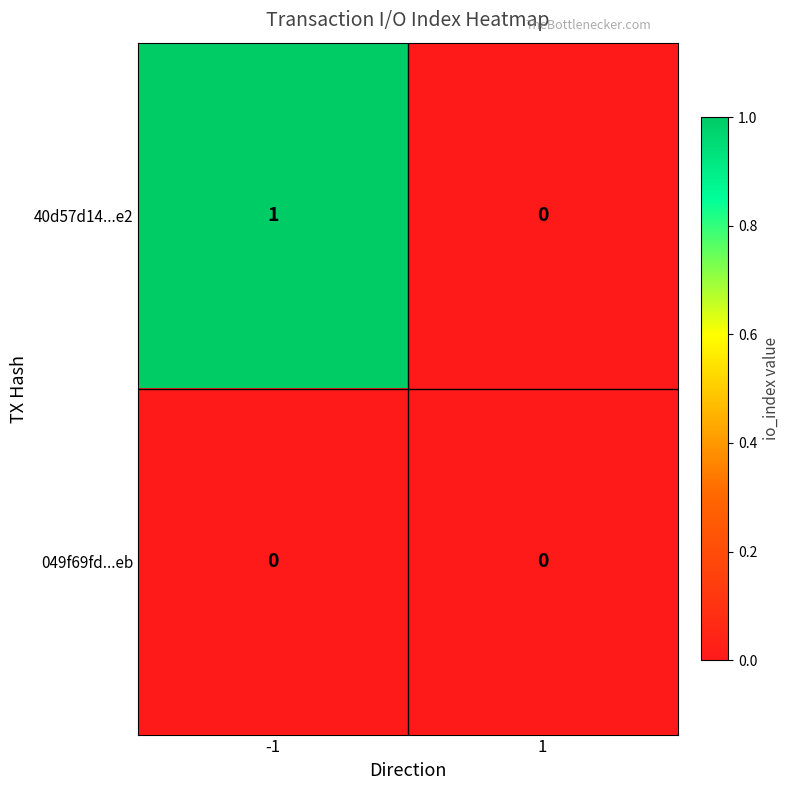

Is it true that 40d57d14...e2 equals 0 at 1?

True